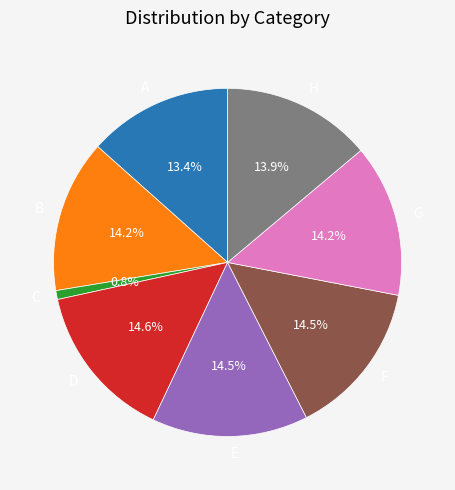

Does any single category account for the majority?

No